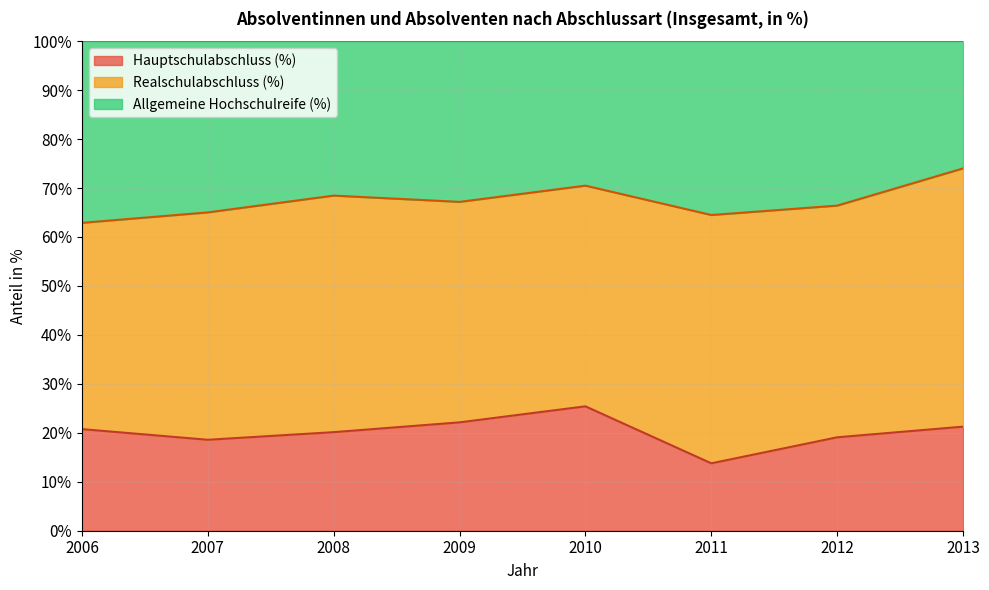

Between 2009 and 2010, which is larger?

2010